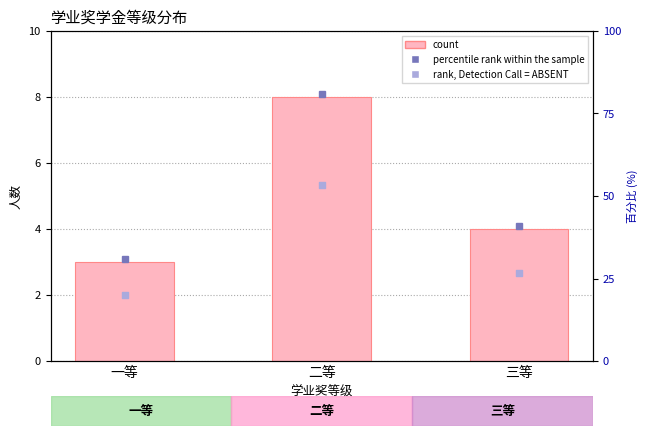

What are all the series names shown in the legend?

count, percentile rank within the sample